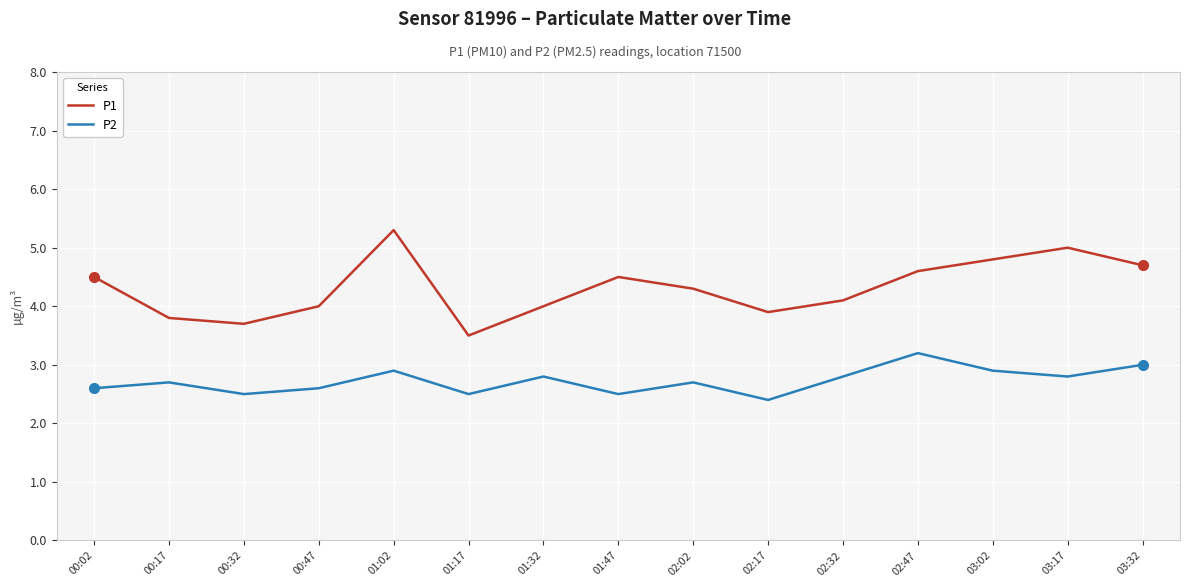

What is the lowest value of the P1 series?

3.5